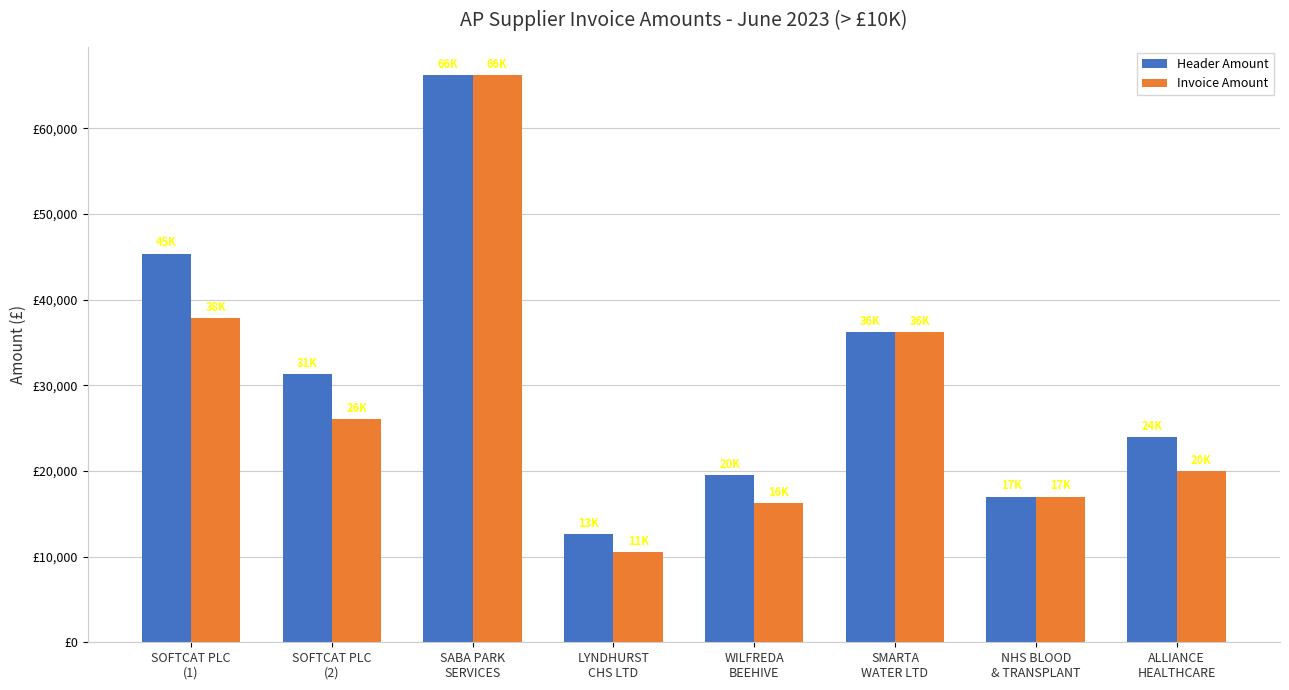

What is the label of the 4th bar from the right?

WILFREDA
BEEHIVE